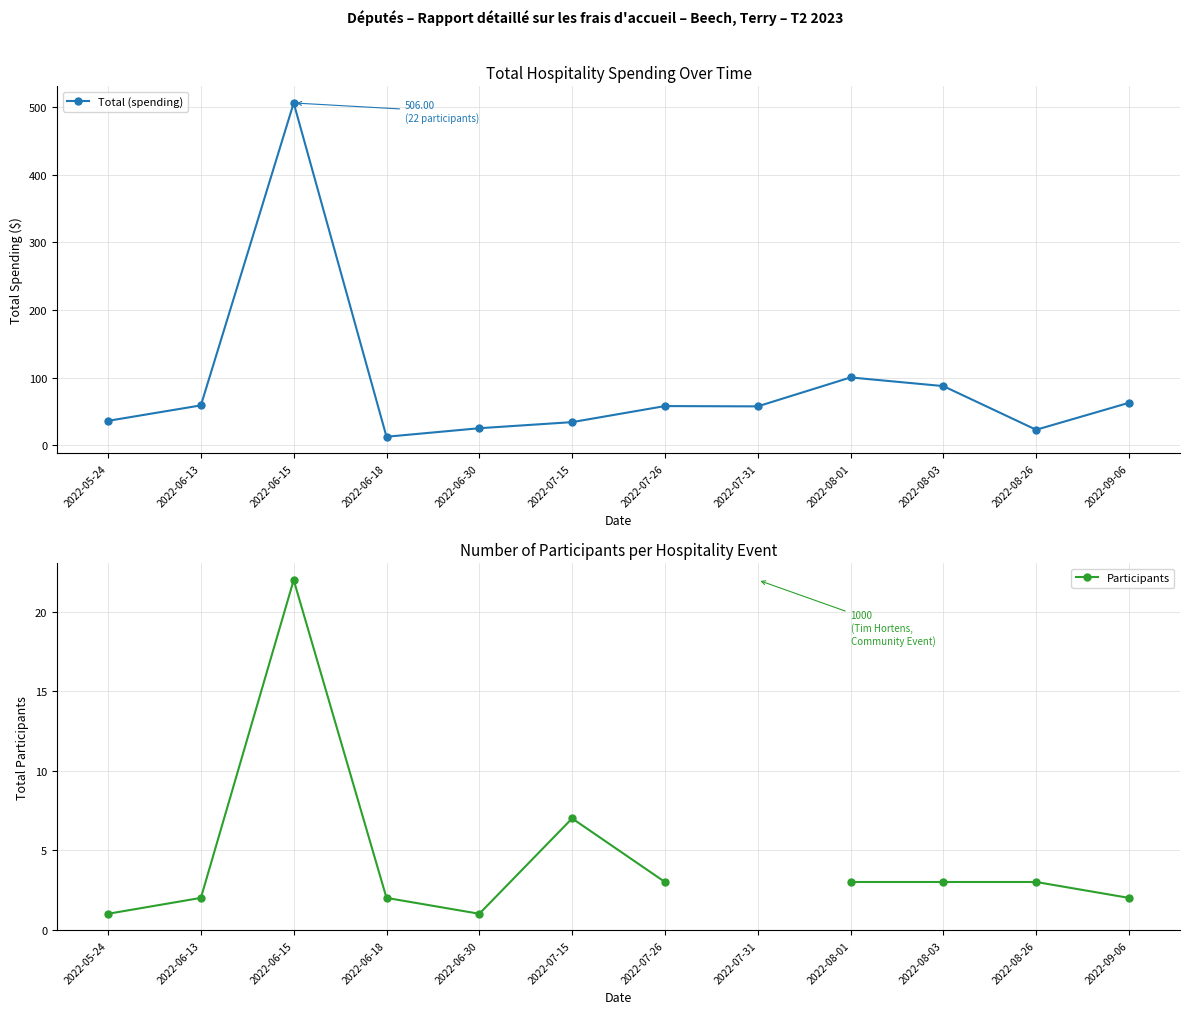

What is the label of the 9th point from the left?

2022-08-01